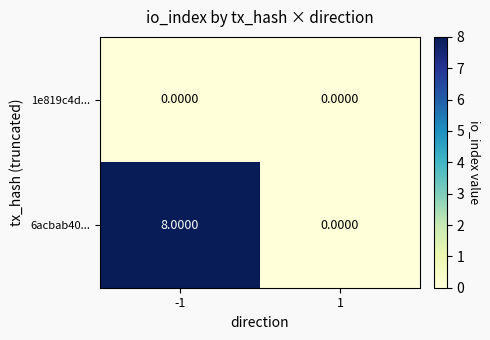

Rank the series by their average value, from highest to lowest.

6acbab40..., 1e819c4d...